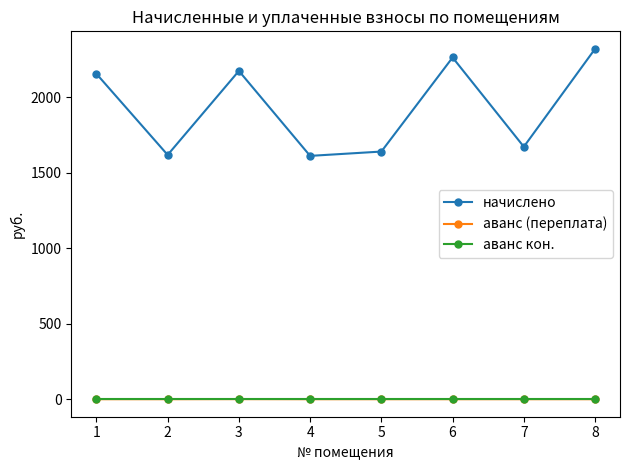

Which series has the largest range (max minus min)?

начислено